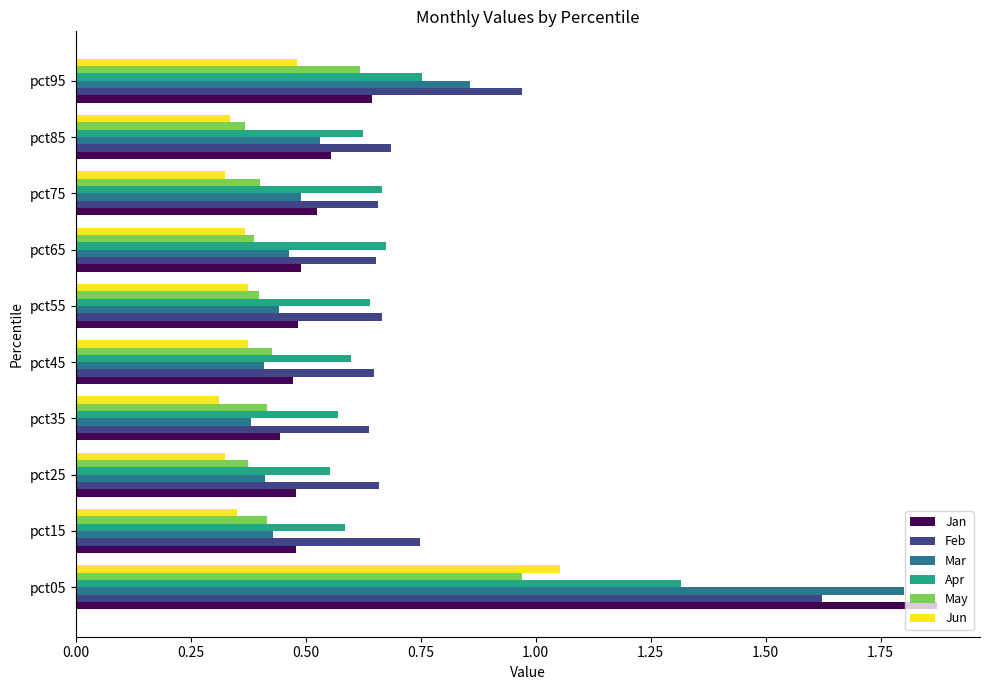

Which category has the lowest value in the Jan series?

pct35